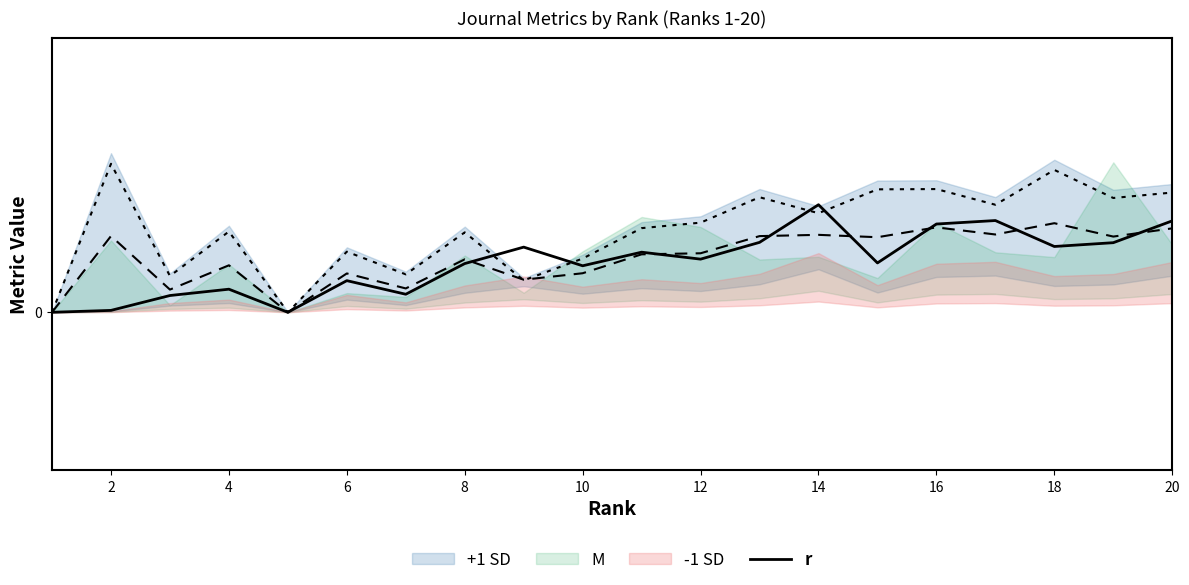

Is it true that the value at 10 is 2.3?

False